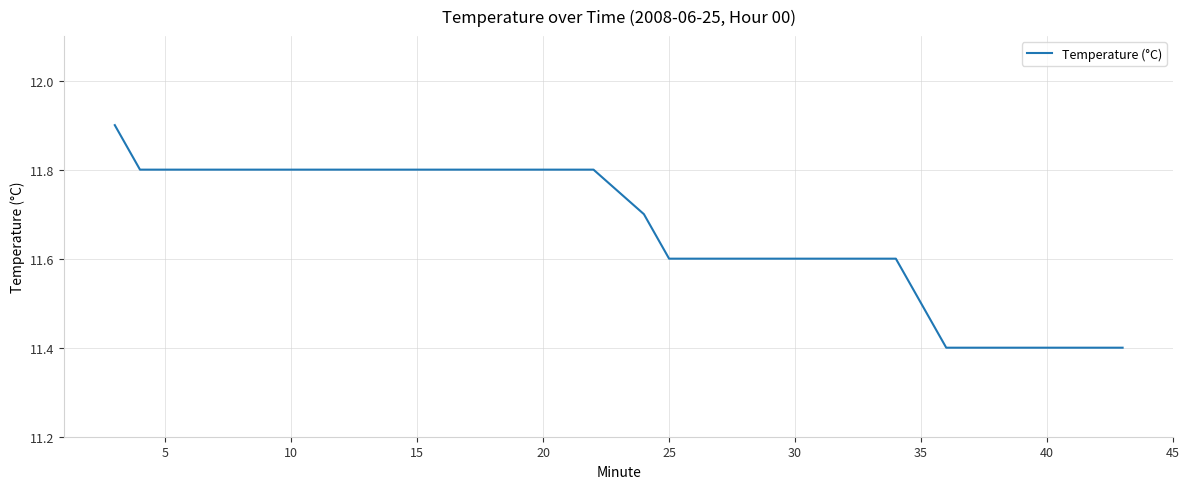

Reading left to right, list all the values displayed in this chart.

11.9	11.8	11.8	11.8	11.8	11.8	11.8	11.8	11.8	11.8	11.8	11.8	11.8	11.8	11.8	11.8	11.8	11.8	11.8	11.8	11.7	11.6	11.6	11.6	11.6	11.6	11.6	11.6	11.6	11.6	11.6	11.5	11.4	11.4	11.4	11.4	11.4	11.4	11.4	11.4